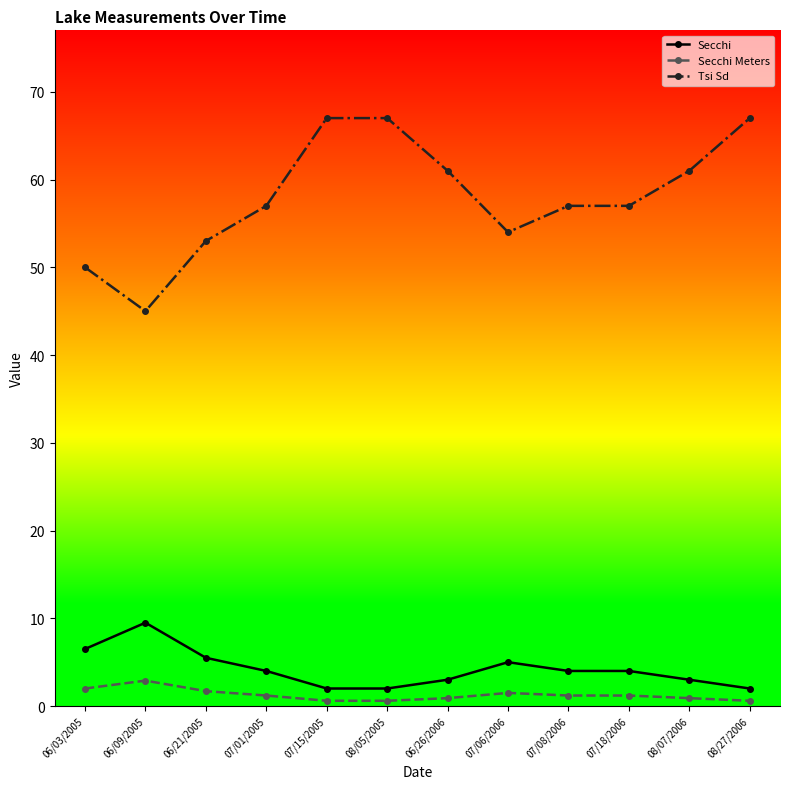

At which category does Secchi Meters reach its first local peak?

06/09/2005